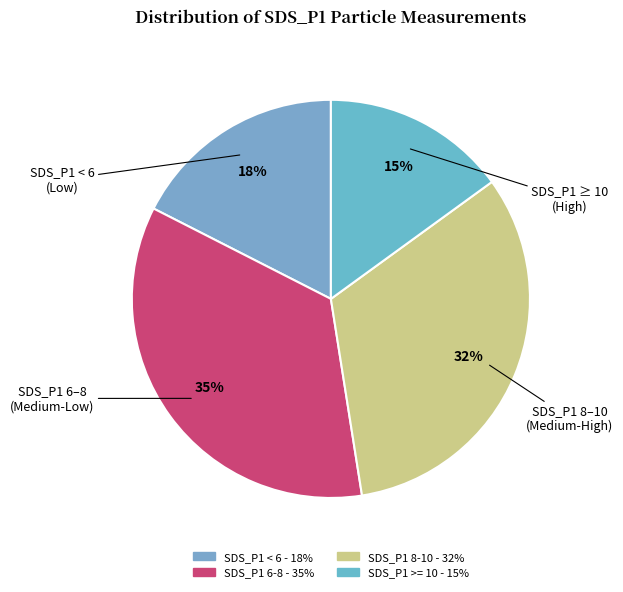

Count the number of slices in the pie.

4